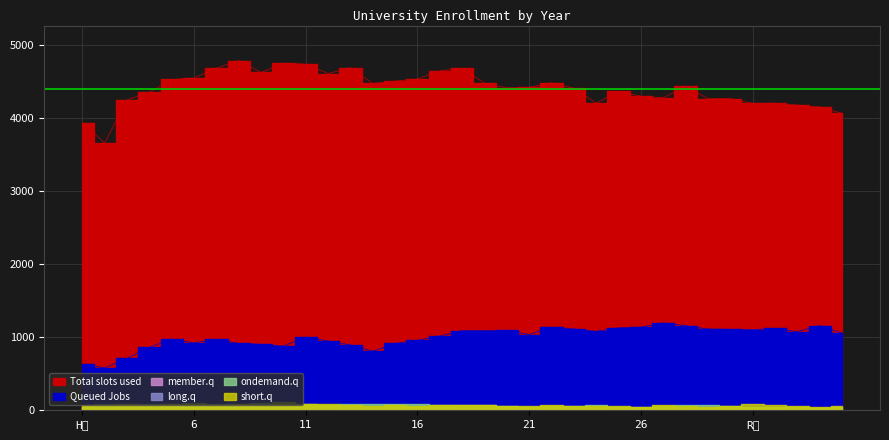

Reading left to right, what are all the values shown in this chart?

Total slots used: 3941	3659	4252	4355	4531	4550	4686	4790	4627	4754	4741	4612	4692	4476	4508	4538	4649	4682	4480	4415	4422	4486	4410	4207	4368	4302	4280	4439	4267	4269	4203	4207	4180	4154	4066
Queued Jobs: 631	581	711	862	976	923	973	915	904	879	1003	948	895	809	916	958	1017	1092	1090	1095	1037	1139	1114	1080	1129	1138	1197	1159	1112	1109	1104	1122	1078	1160	1058
member.q: 25	12	29	19	25	29	22	19	21	23	22	16	30	23	20	24	22	17	11	12	18	12	16	13	19	18	16	12	11	14	9	14	7	11	5
long.q: 45	33	44	51	53	43	48	45	50	50	53	57	55	36	39	41	42	34	38	40	28	39	33	34	23	30	27	33	27	28	36	30	21	19	21
ondemand.q: 76	83	80	81	80	96	87	89	105	110	86	75	84	83	82	88	70	76	73	61	49	63	60	74	50	51	64	69	68	54	45	43	49	35	41
short.q: 76	72	89	76	89	92	75	84	78	99	86	81	70	60	67	65	68	75	72	53	64	68	58	62	56	51	69	62	51	62	87	74	54	42	56